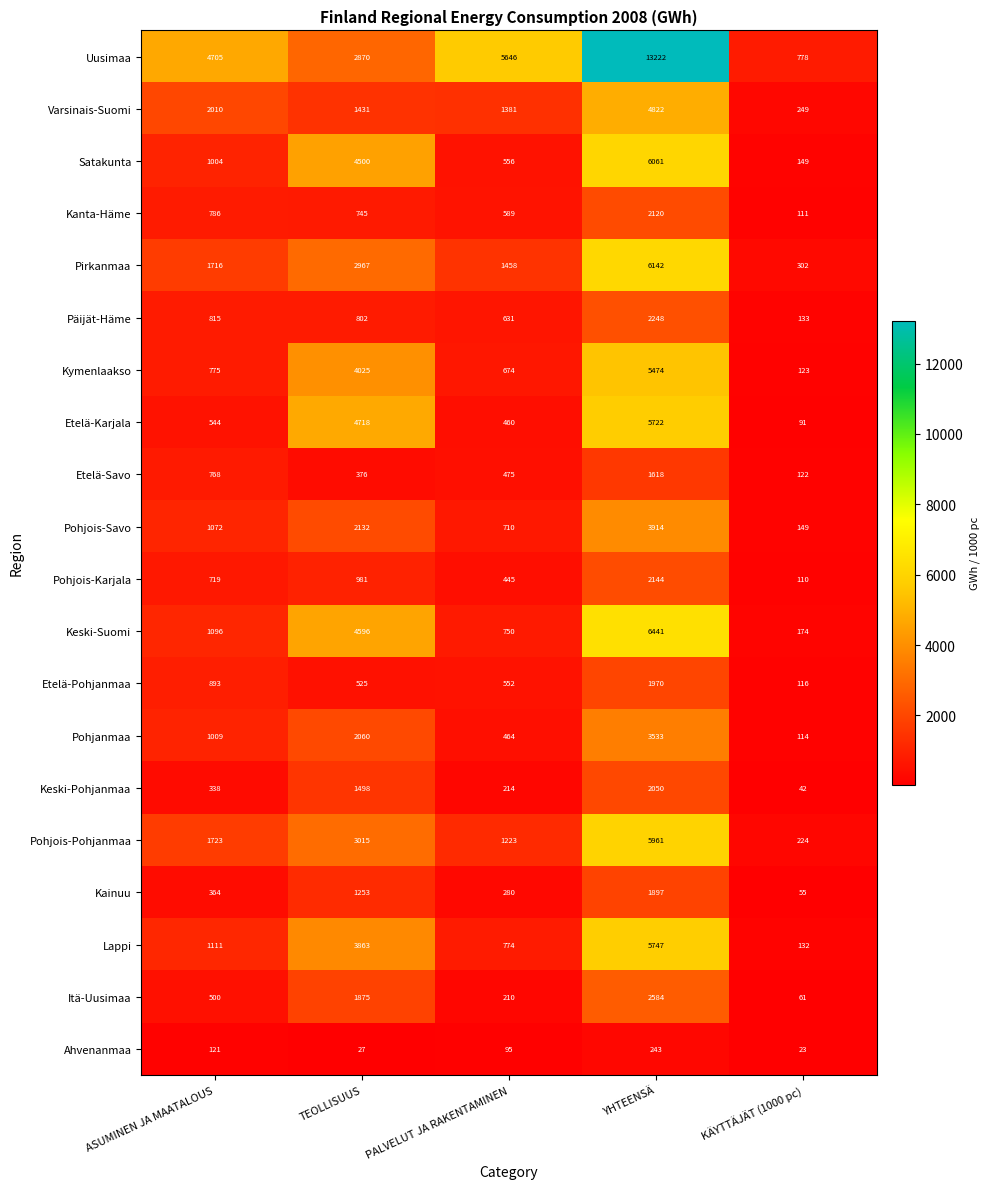

What is the minimum value shown in the chart?

23